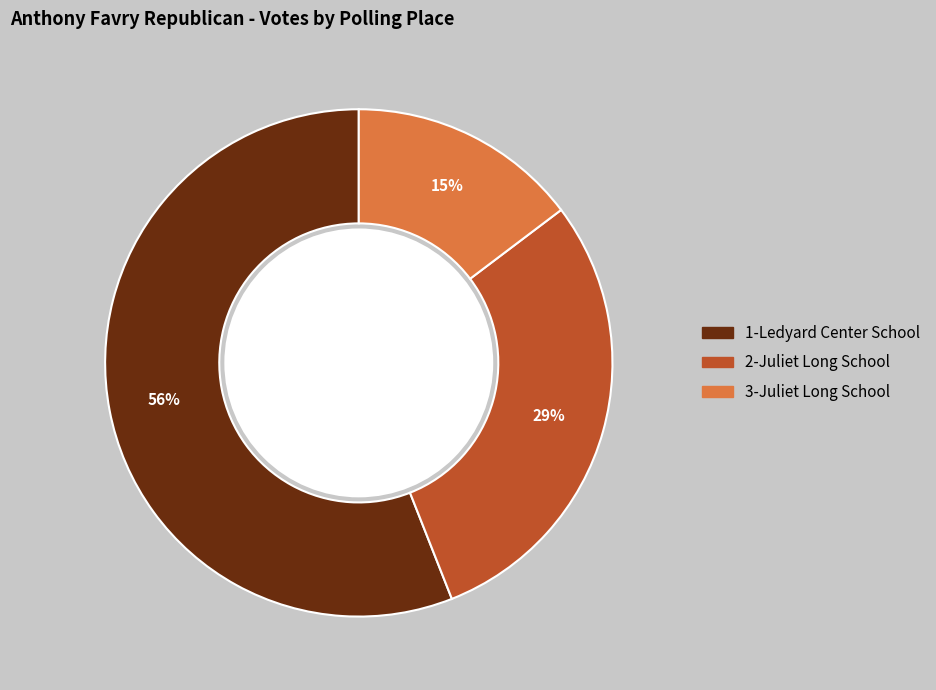

Do 2-Juliet Long School and 1-Ledyard Center School together represent more than half of the pie?

Yes